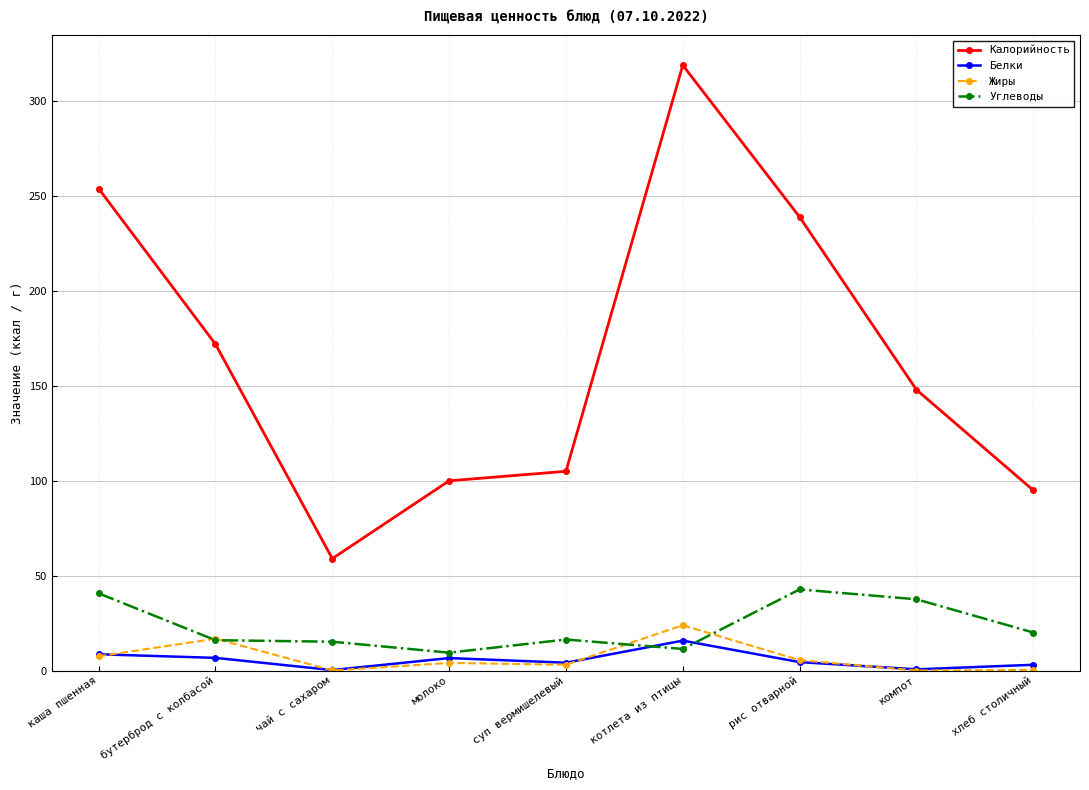

True or false: Калорийность and Белки intersect in this chart.

False